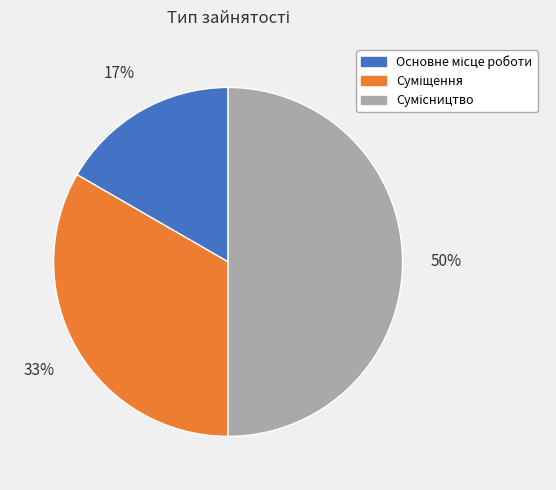

Count the number of slices in the pie.

3